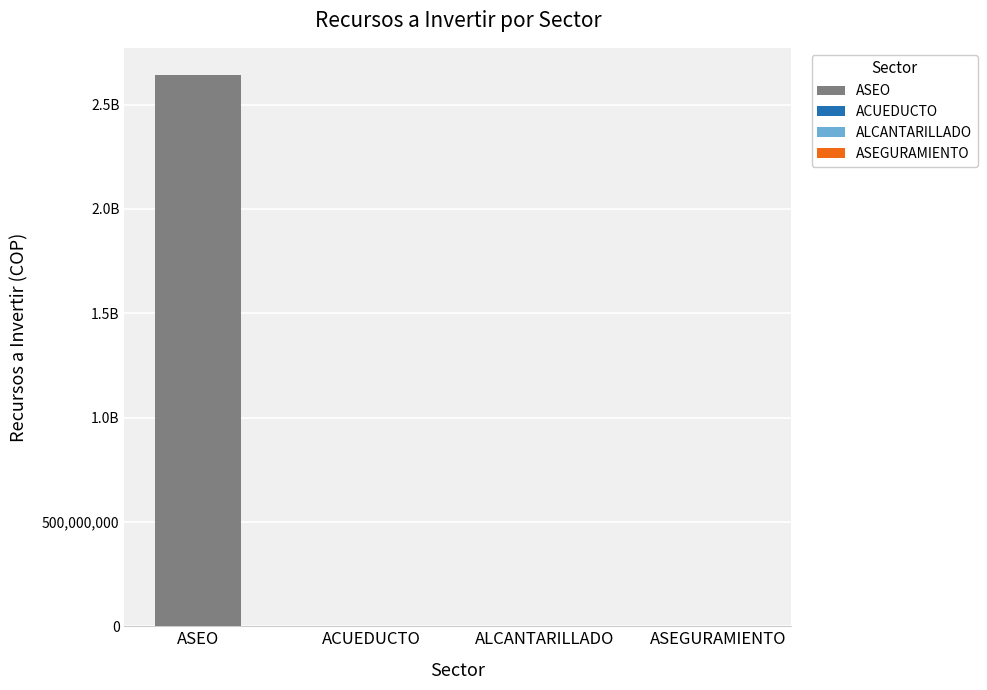

Which has a higher value, ASEGURAMIENTO_POIR or ALCANTARILLADO?

ALCANTARILLADO